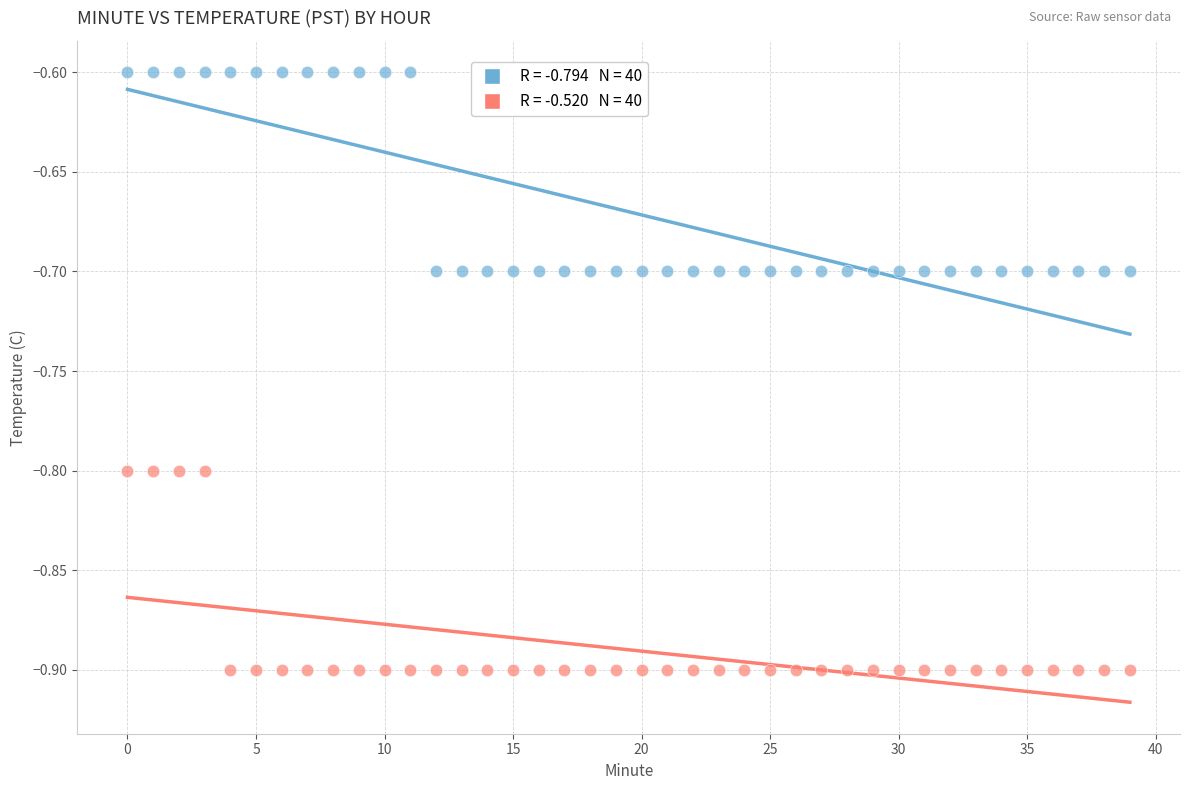

Across all data points, what is the range of Y values (max minus min)?

0.3